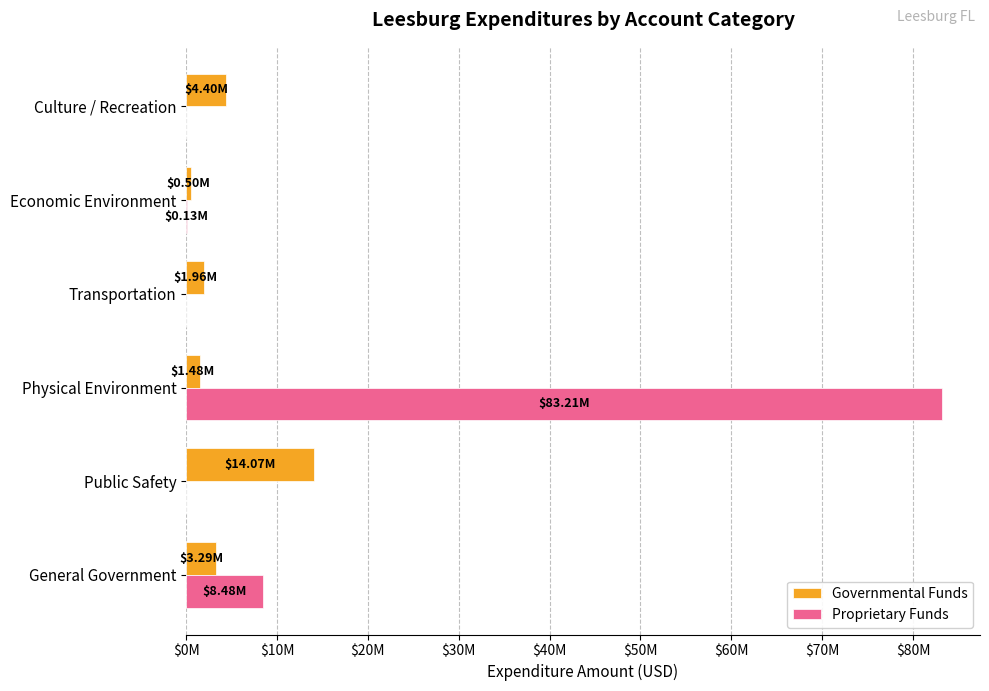

What is the maximum value shown in the chart?

83207848